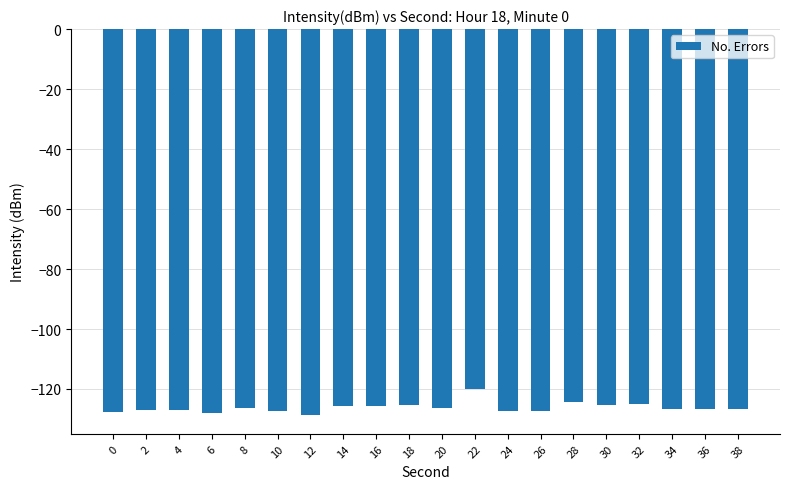

What is the average value?

-126.2